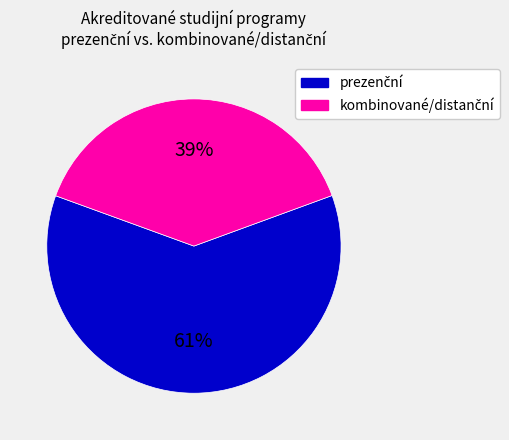

Is there any slice that represents more than half of the pie?

Yes